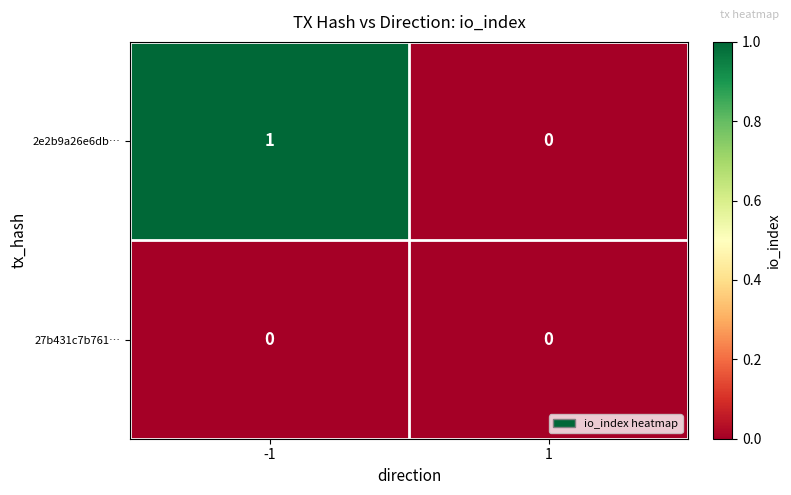

Reading left to right, list all the values displayed in this chart.

2e2b9a26e6db…: 1	0
27b431c7b761…: 0	0